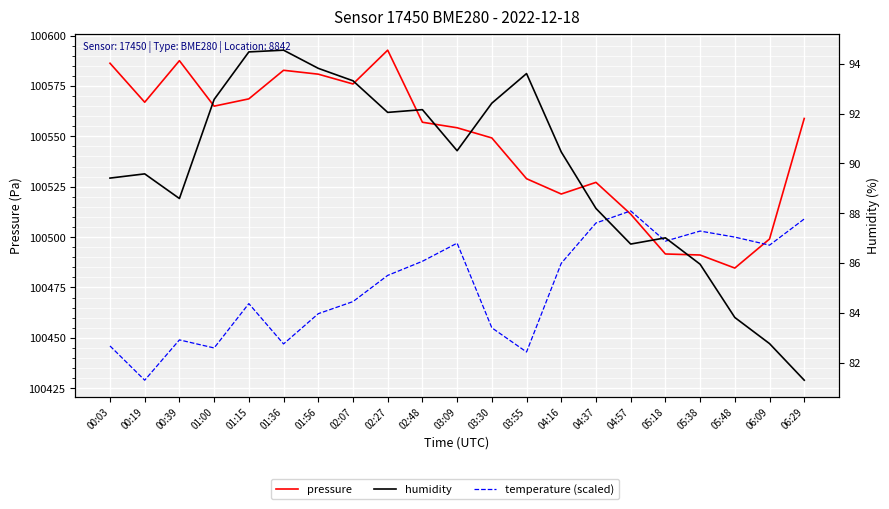

What is the difference between the pressure values at 04:16 and 03:55?

7.6